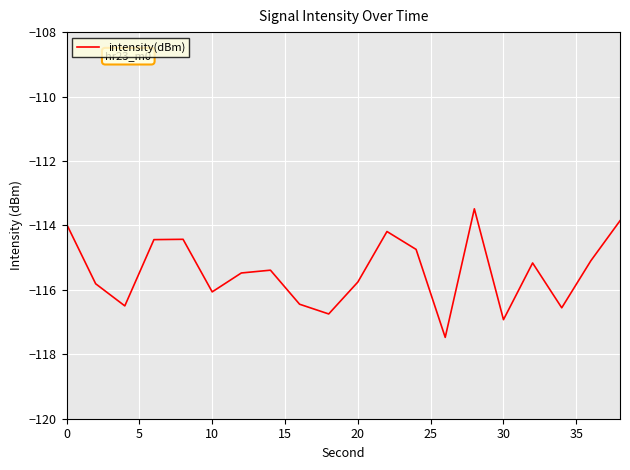

What is the greatest value displayed?

-113.5